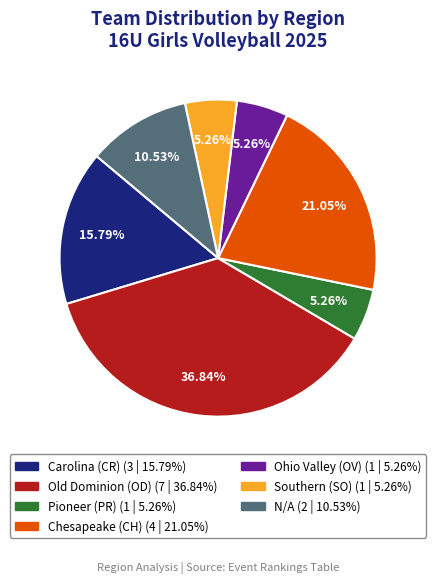

To the nearest percent, what is the difference between the largest and smallest slice percentages?

32%